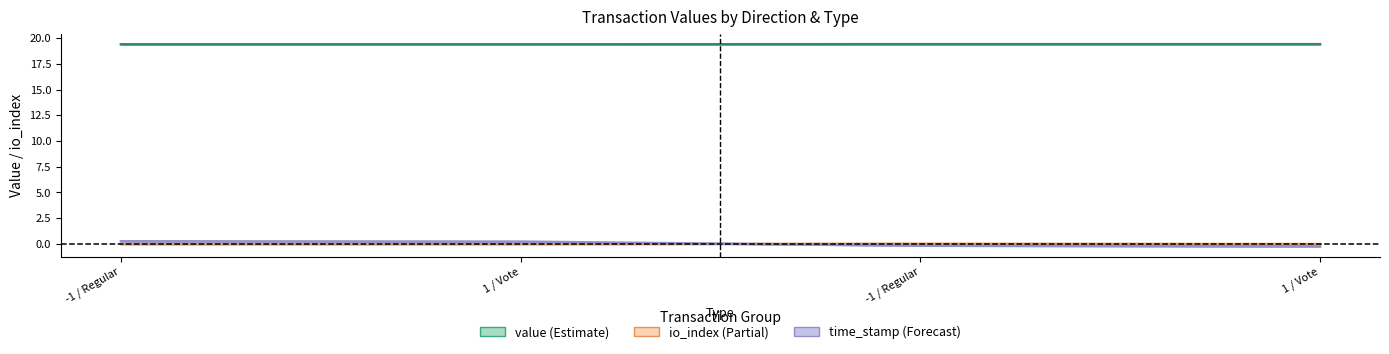

True or false: value and time_stamp cross at least once.

False